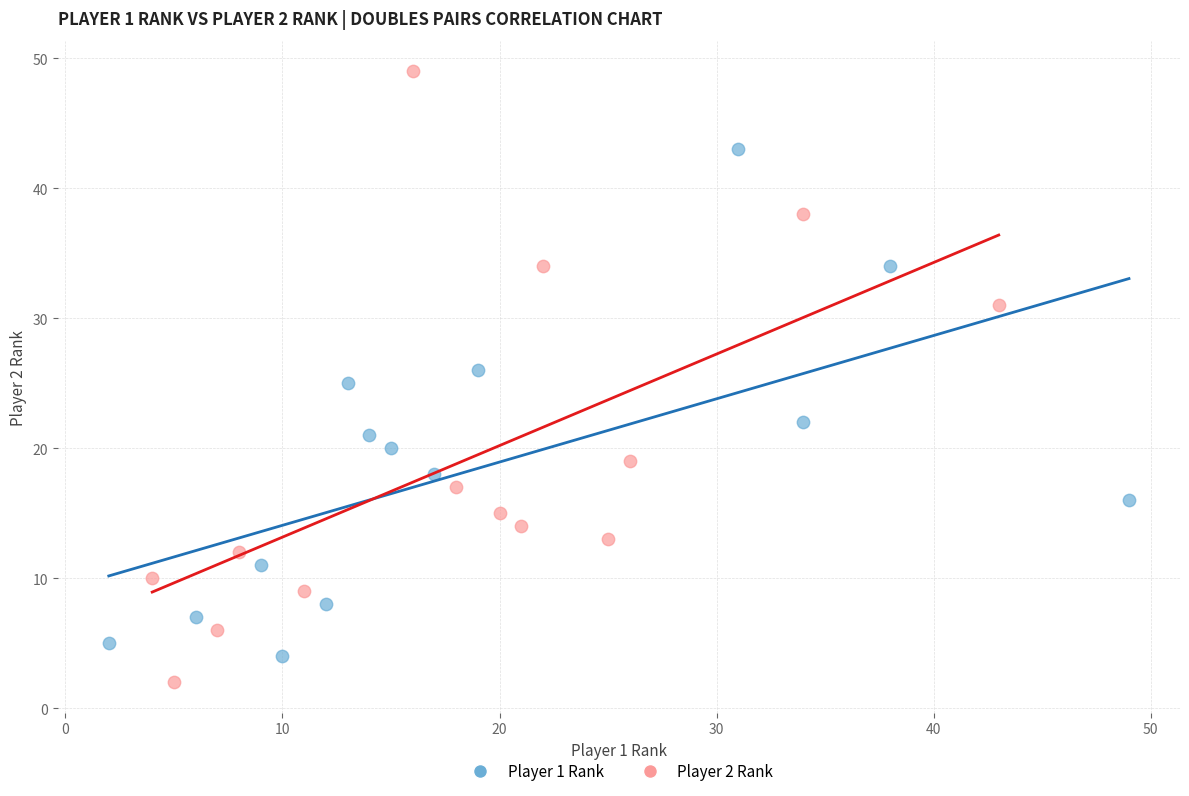

Which series has the widest spread of Y values?

Player 2 Rank